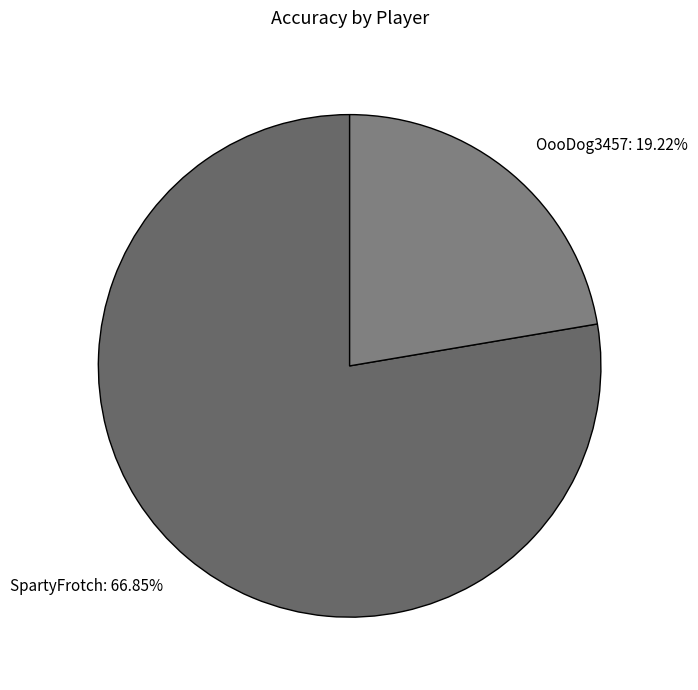

Rank the categories by value from lowest to highest.

OooDog3457, SpartyFrotch